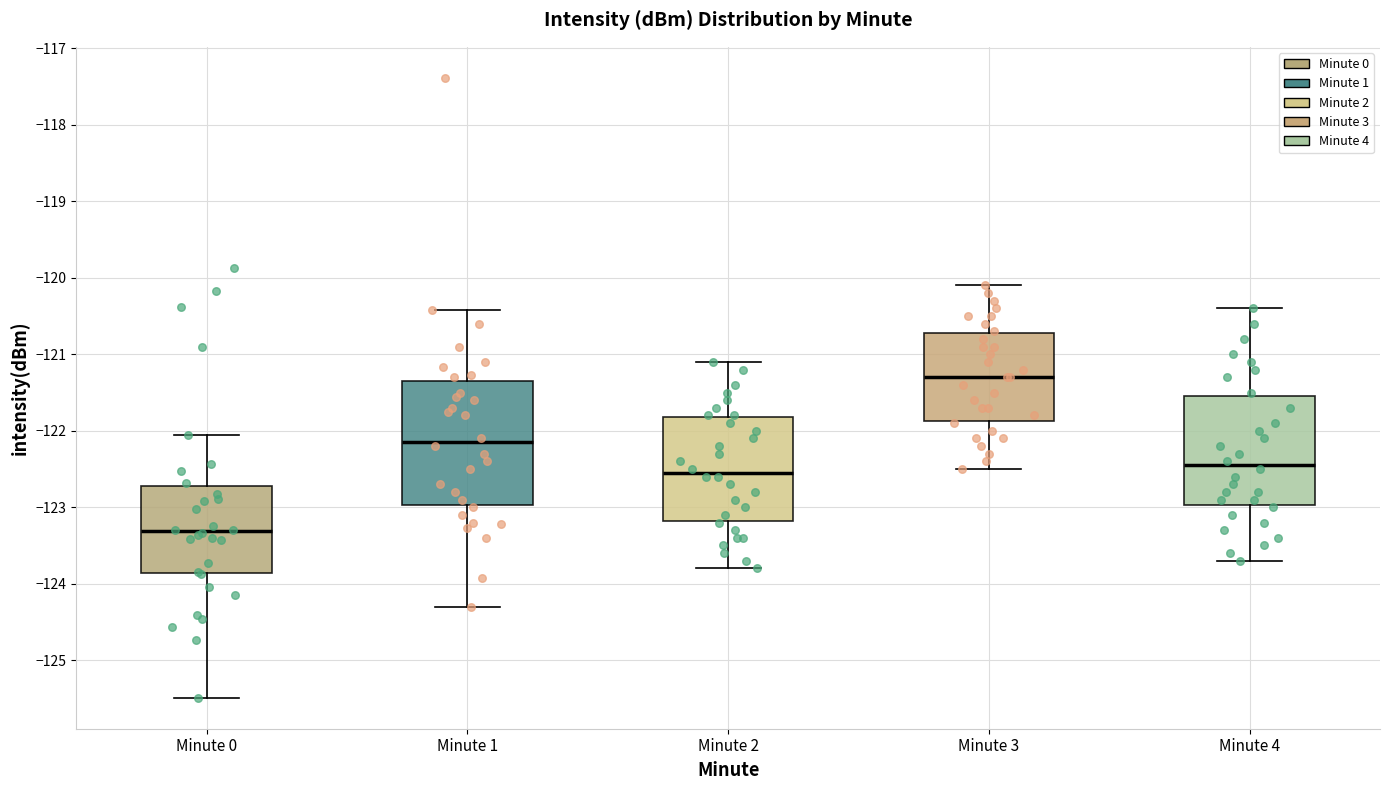

Where does the upper whisker of the box for Minute 2 end on the y-axis? The values are not printed on the chart, so give them approximately, as read against the axis.

-121.1